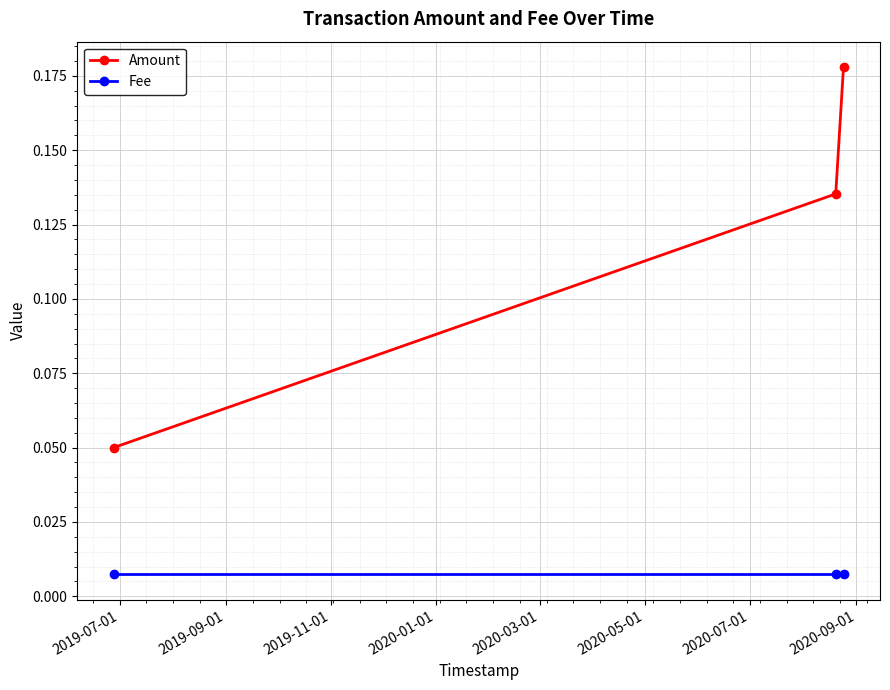

Which series has the widest spread of values?

Amount